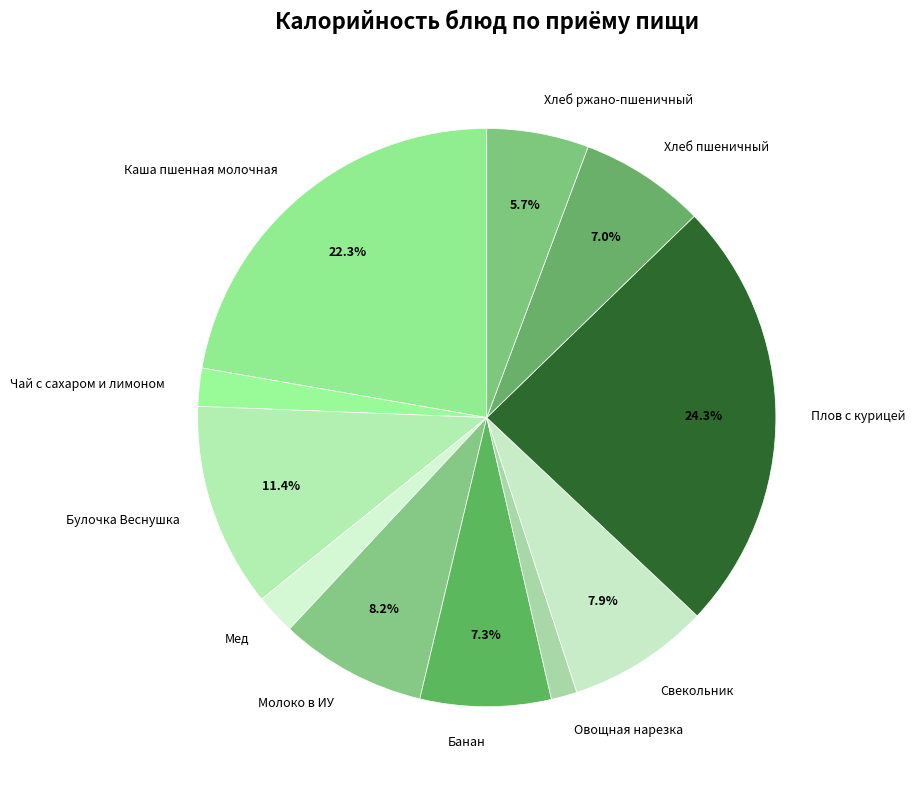

To the nearest percent, what is the difference between the Молоко в ИУ and Мед slice percentages?

6%